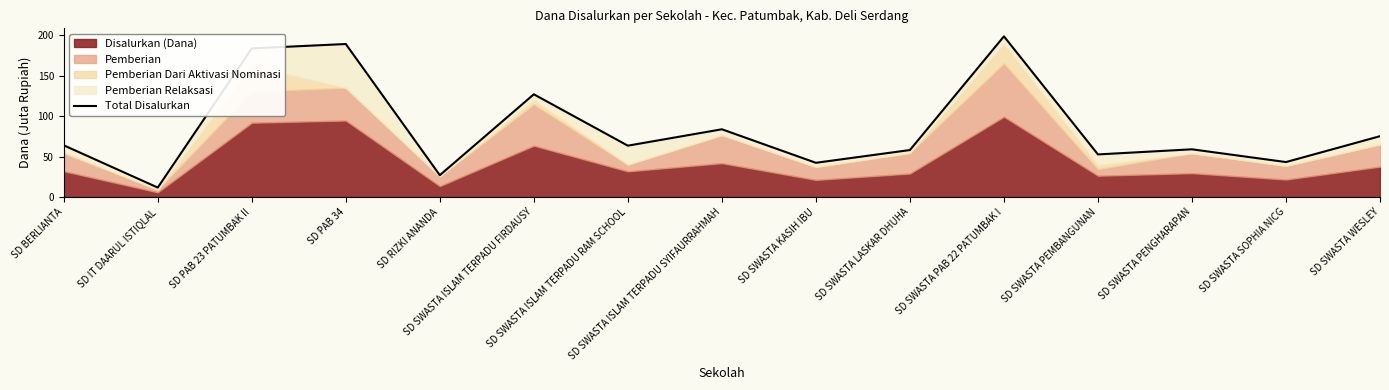

What is the value of the 15th point from the left?

75.2